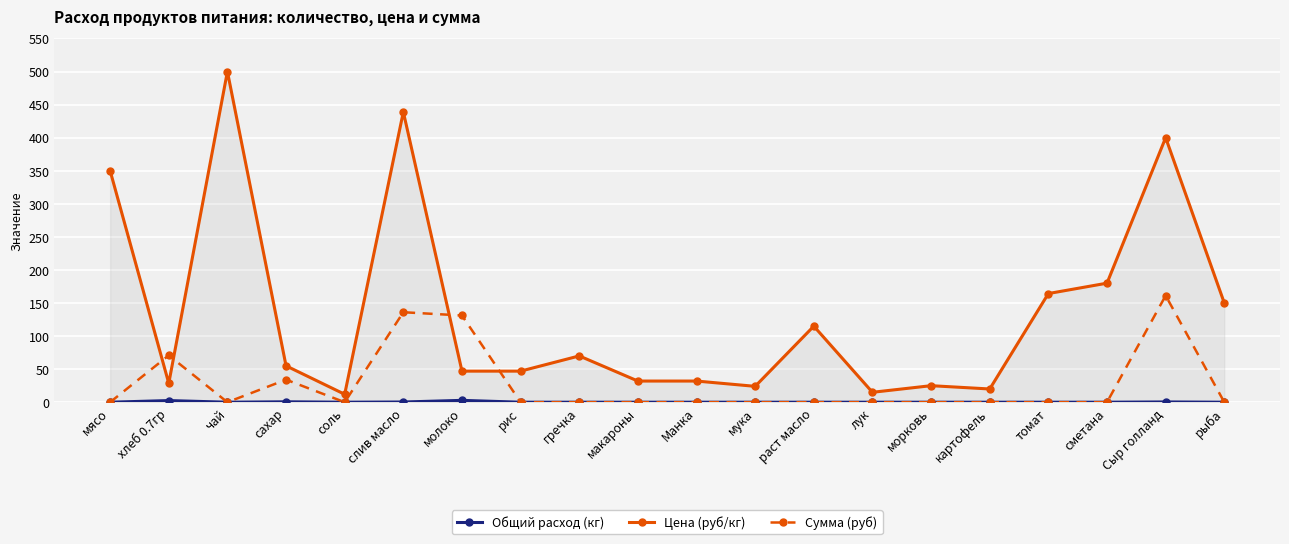

Where is the first local maximum for Сумма (руб)?

хлеб 0.7гр